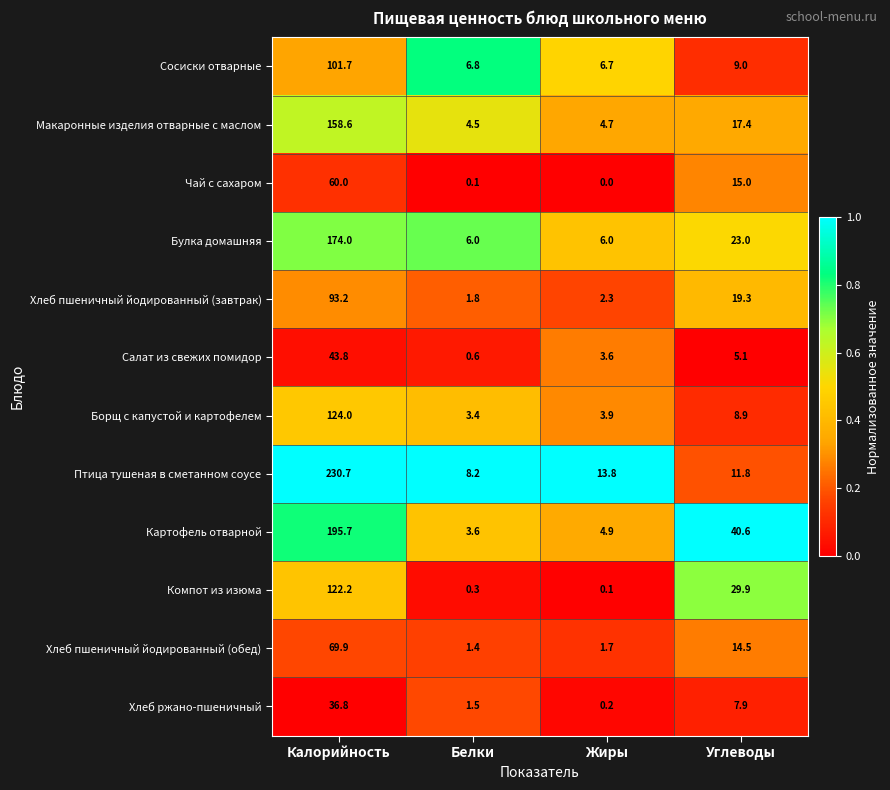

What is the spread (max minus min) of values at Белки?

8.1